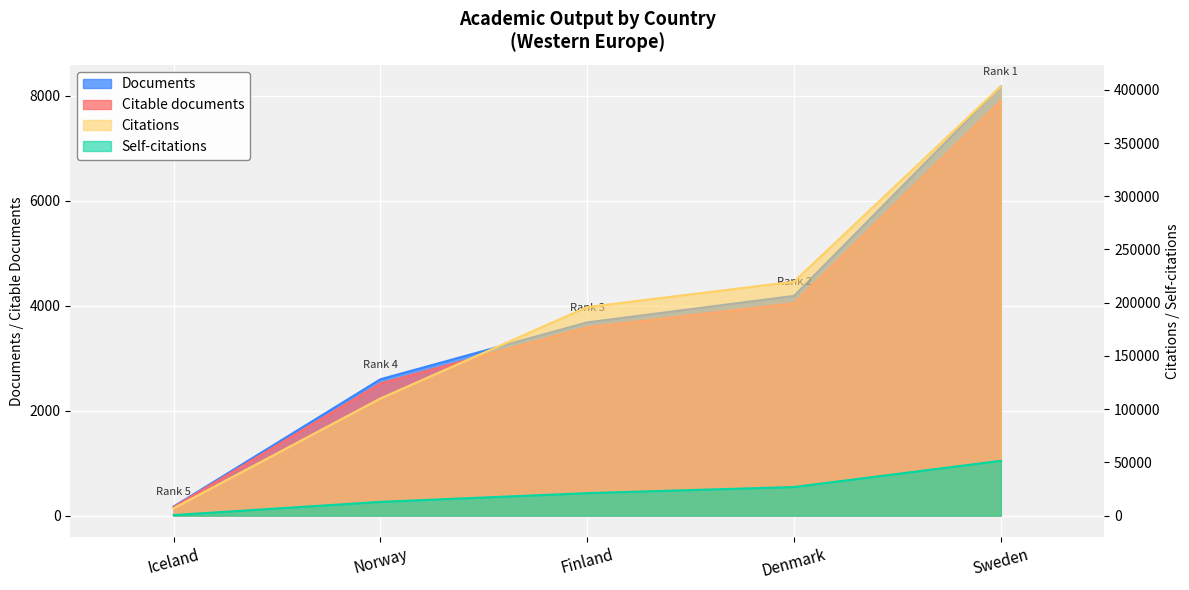

Count the number of categories in the chart.

5